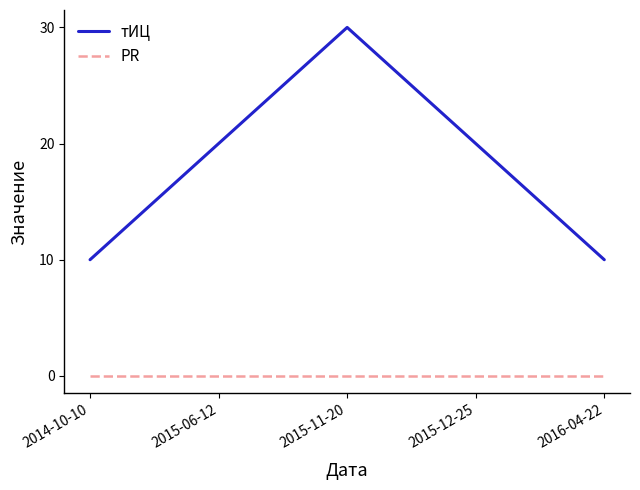

What is the total value across all series at 2015-12-25?

20